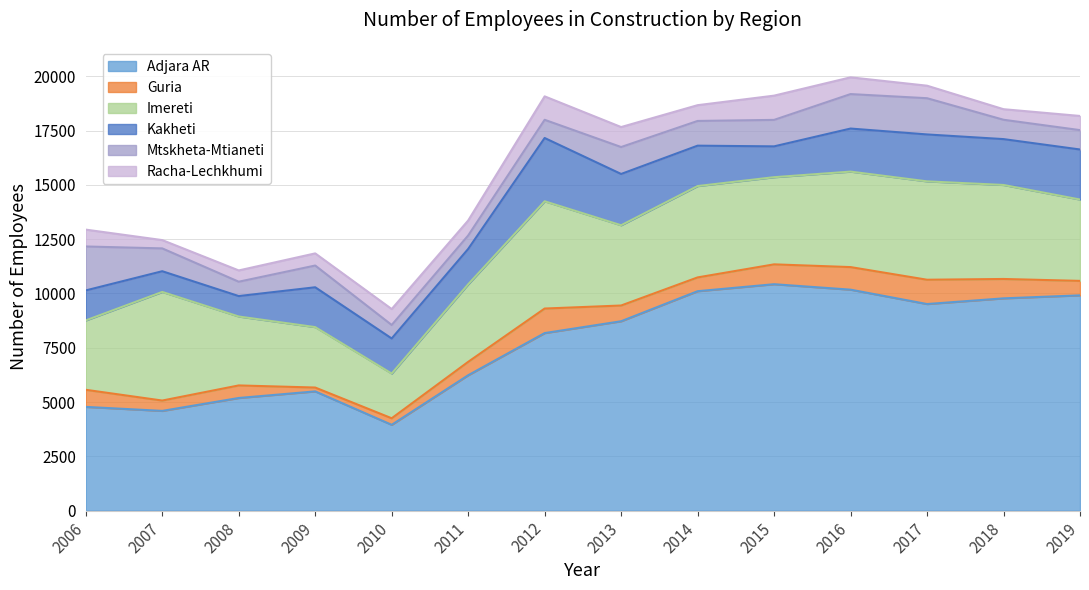

How many series are shown in this chart?

6